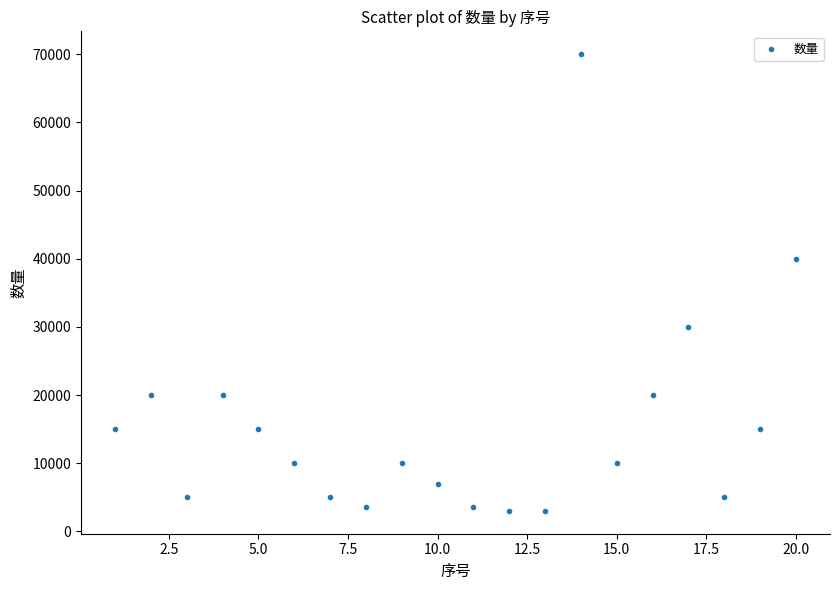

What Y value in the scatter plot is closest to 36500?

40000